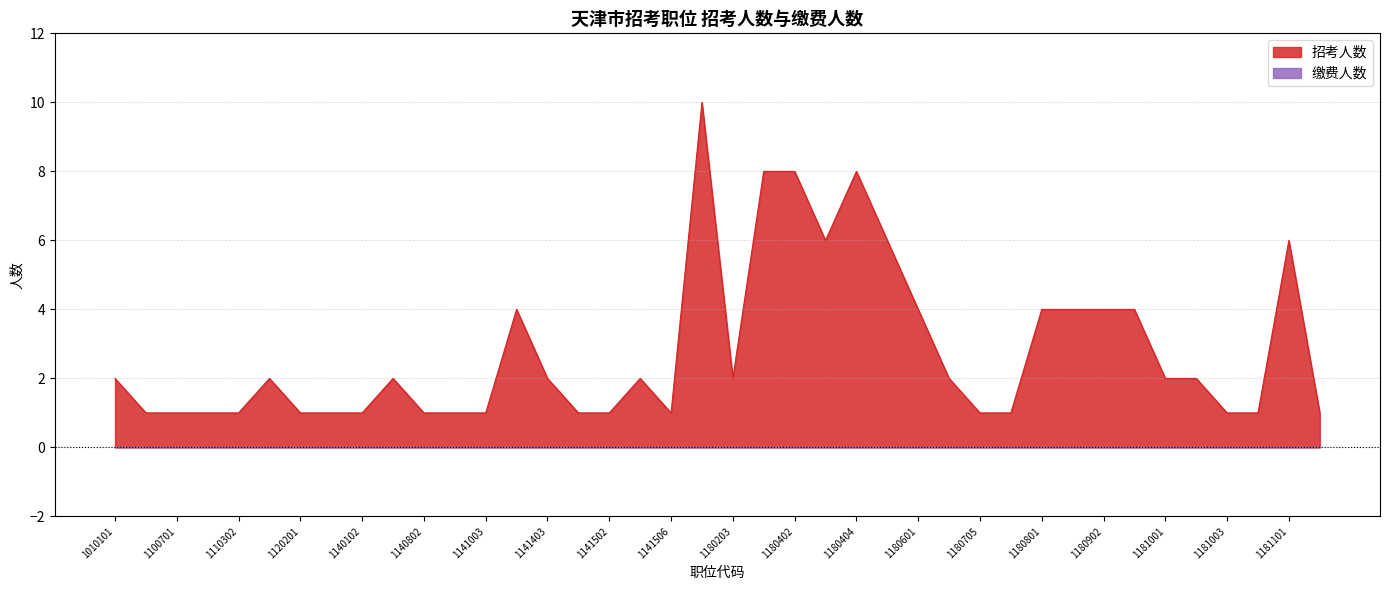

Reading left to right, transcribe all the data shown in this chart.

2	1	1	1	1	2	1	1	1	2	1	1	1	4	2	1	1	2	1	10	2	8	8	6	8	6	4	2	1	1	4	4	4	4	2	2	1	1	6	1